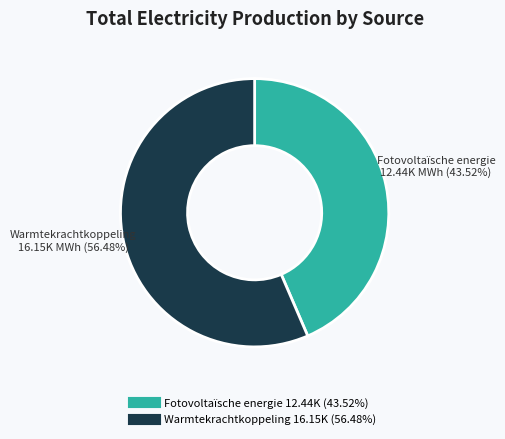

Is Fotovoltaïsche energie the majority of the pie?

No